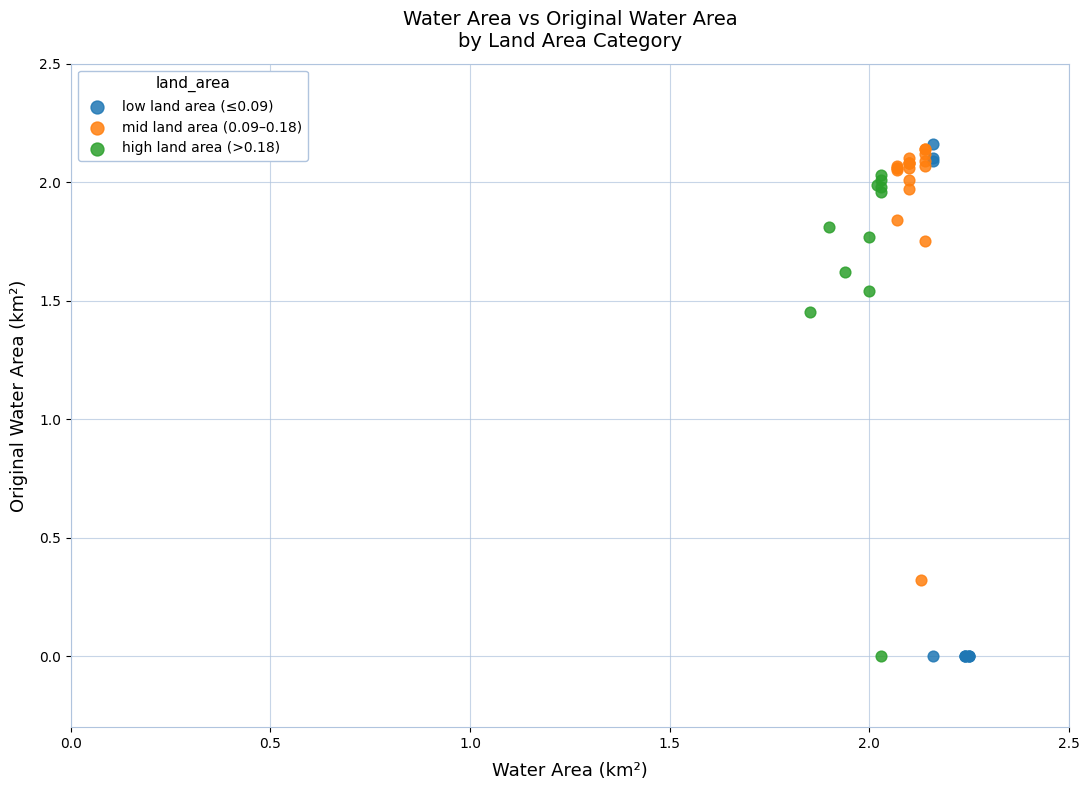

Which series has the largest Y range (max minus min)?

low land area (≤0.09)